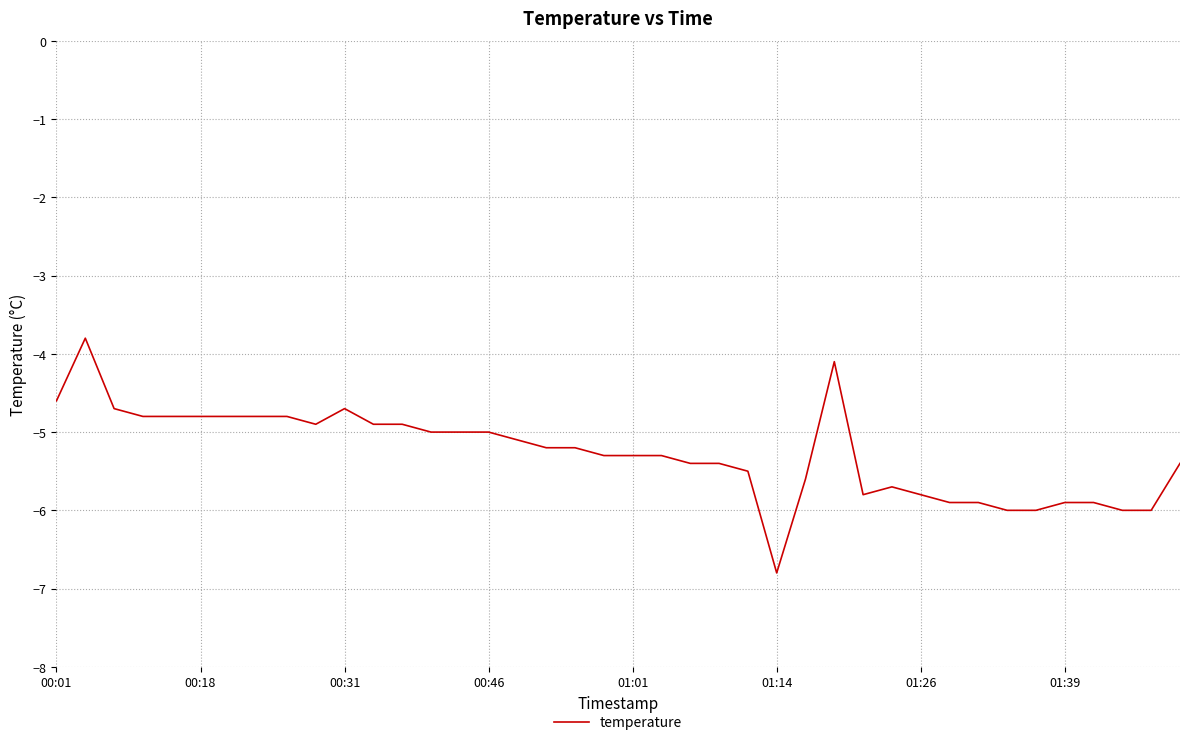

What is the smallest value displayed?

-6.8